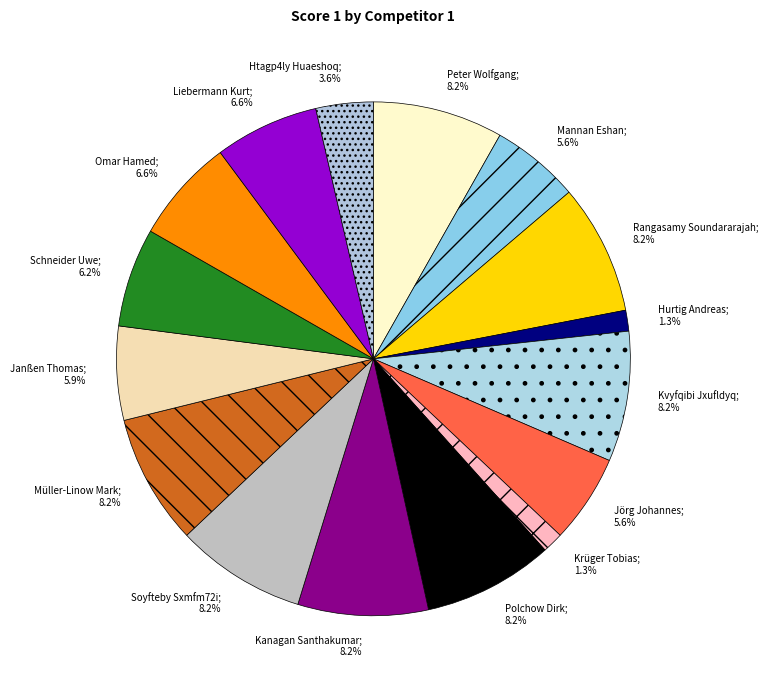

How many segments does this pie chart have?

16